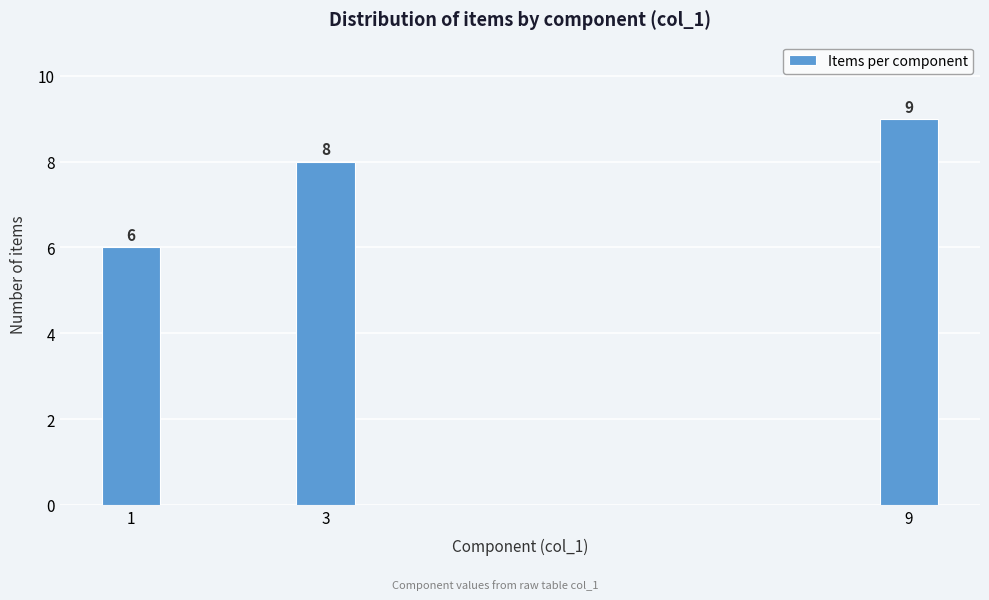

Reading left to right, list all the values displayed in this chart.

1=6	3=8	9=9